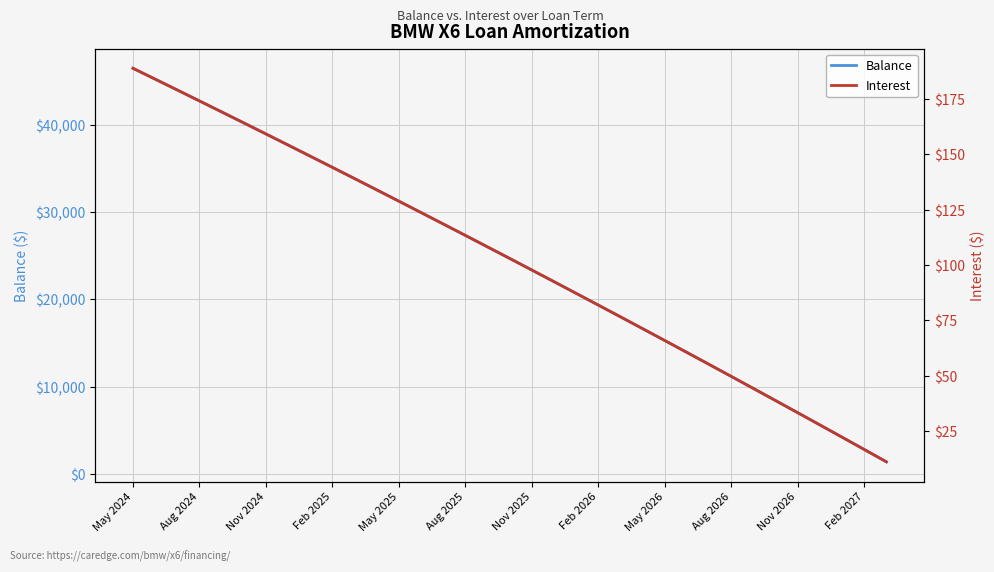

True or false: Balance and Interest cross at least once.

False